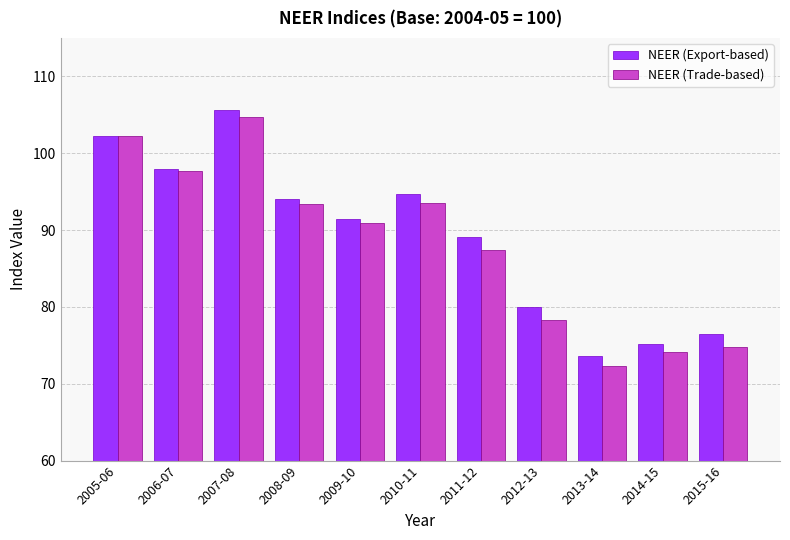

What is the minimum value for NEER (Export-based)?

73.6